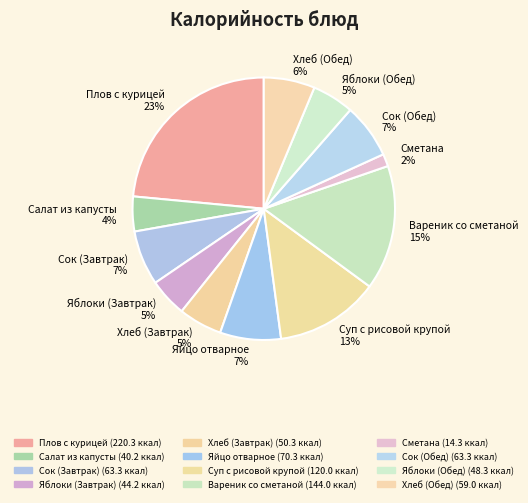

Does Сок (Обед) represent more than half of the total?

No